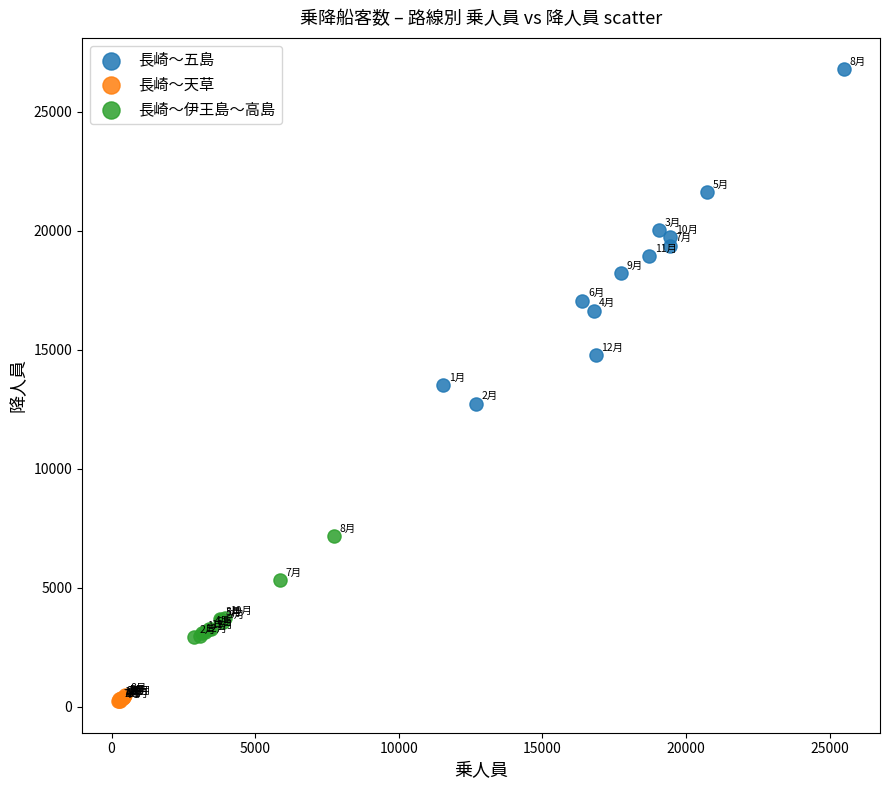

Which series reaches the maximum Y coordinate?

長崎～五島